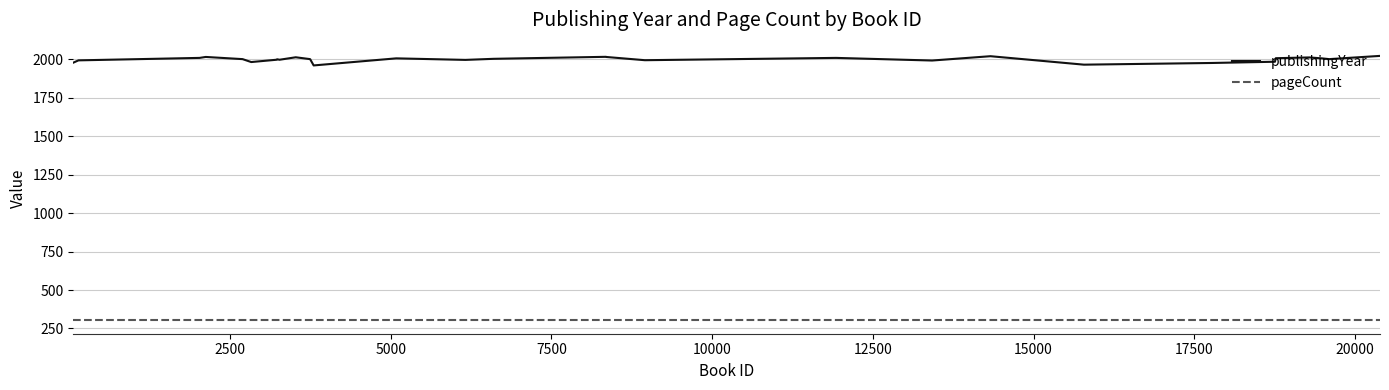

Which series has the largest range (max minus min)?

publishingYear